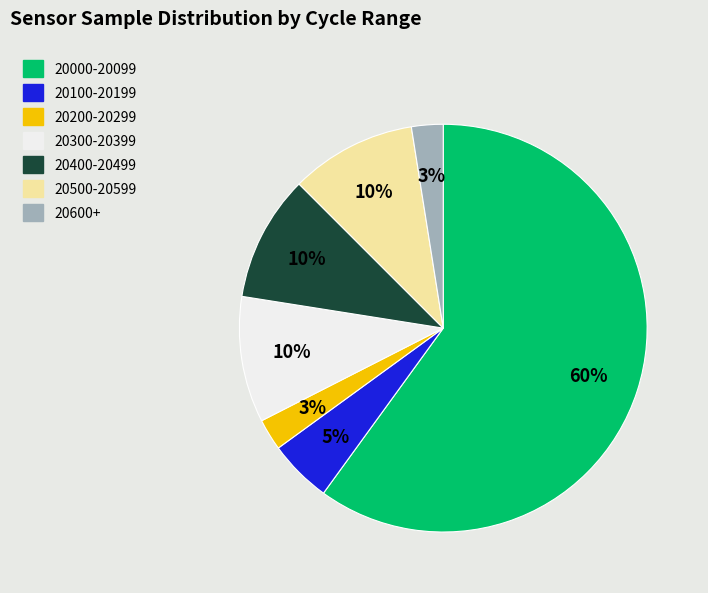

To the nearest percent, what is the average slice percentage?

14%